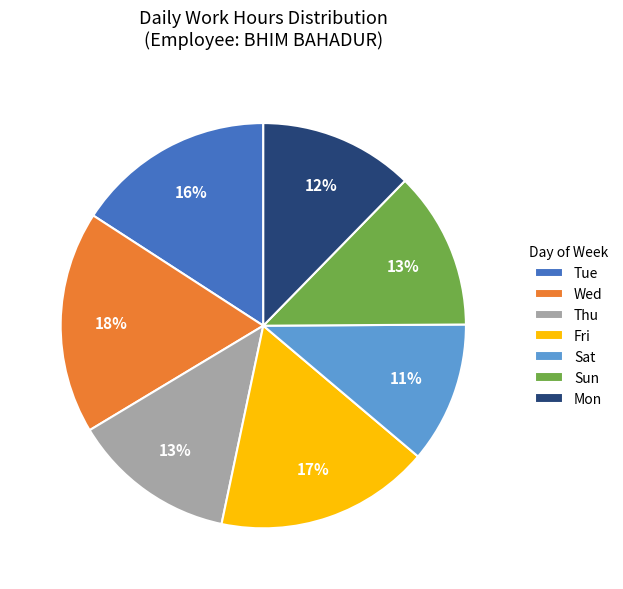

Approximately how many times larger is the value at Tue compared to Fri?

0.9